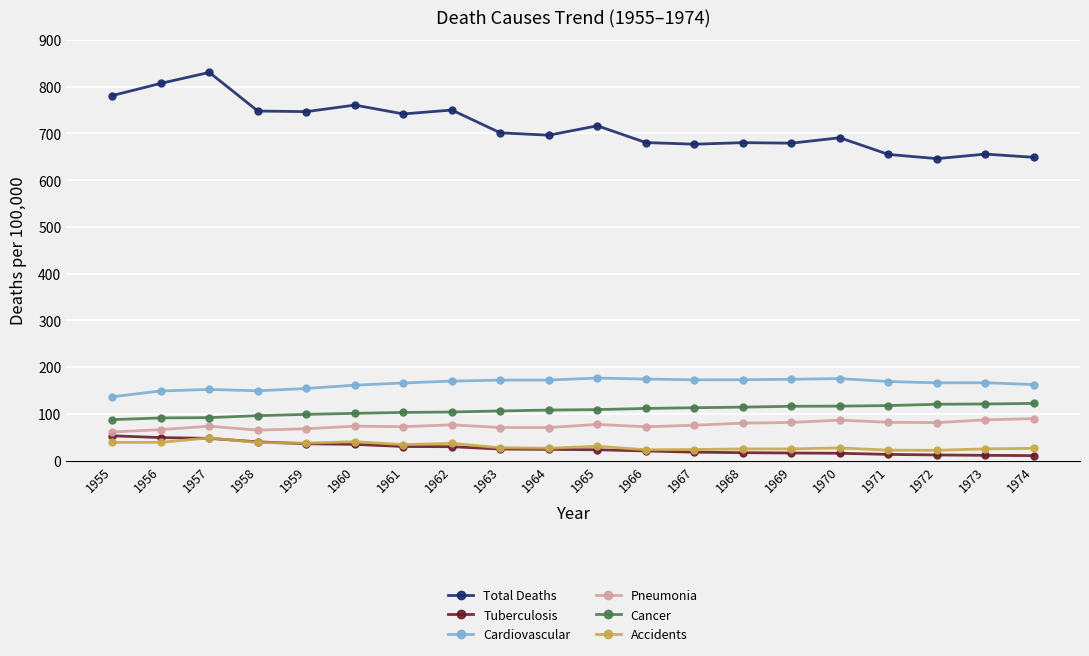

Is it true that Total Deaths equals 937.7 at 1968?

False